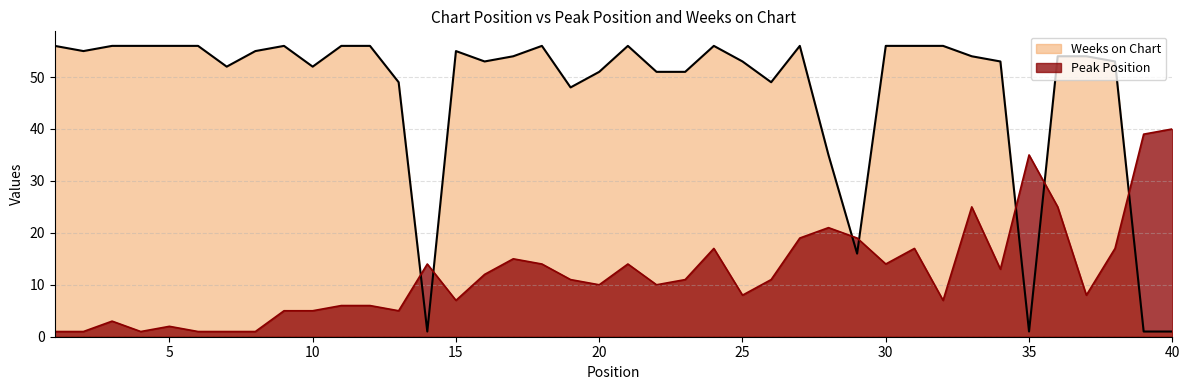

What value does the Weeks on Chart series have at 13?

49